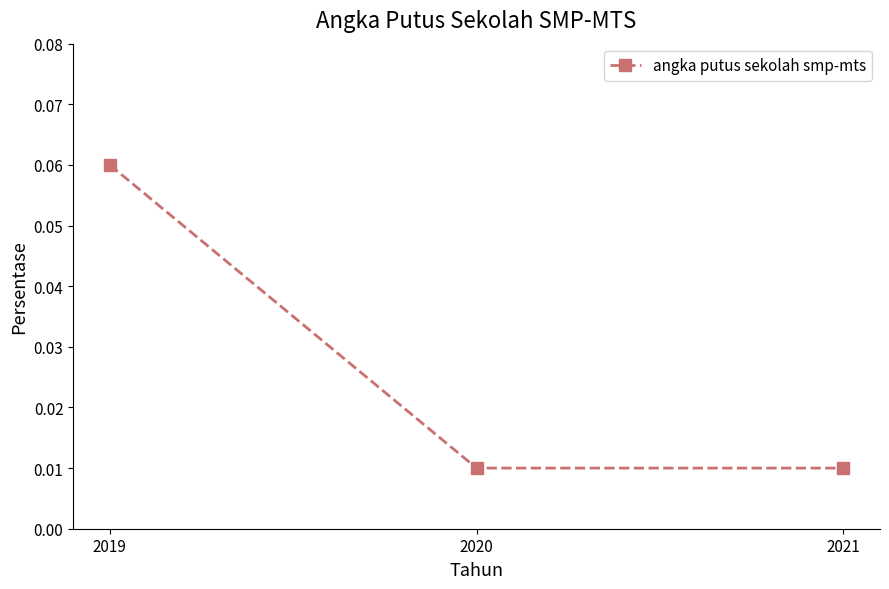

Is this an area chart (filled region under the line)?

No